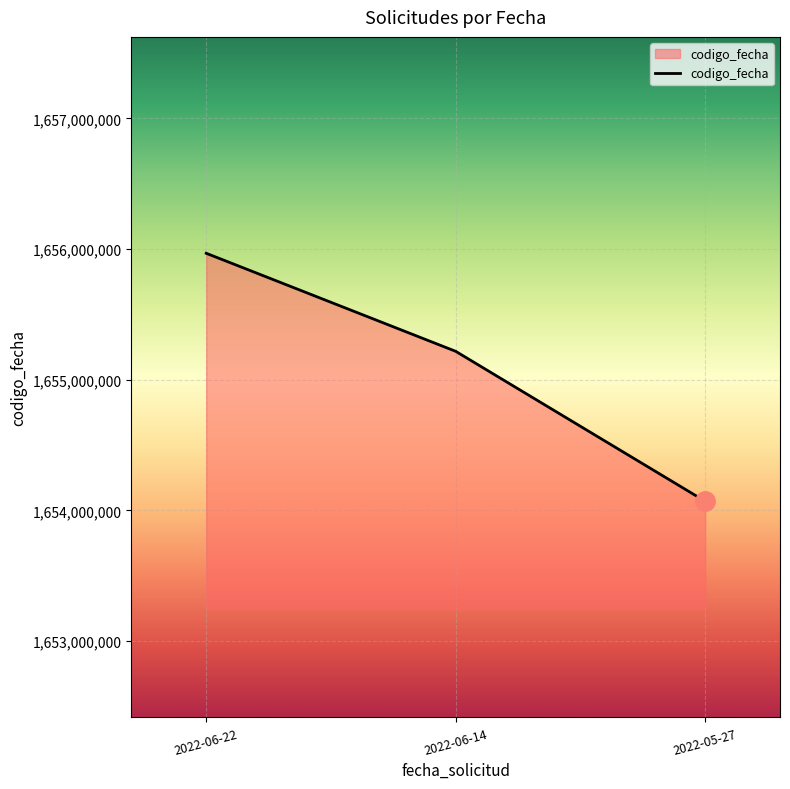

What is the difference between the values at 2022-05-27 and 2022-06-14?

1147356